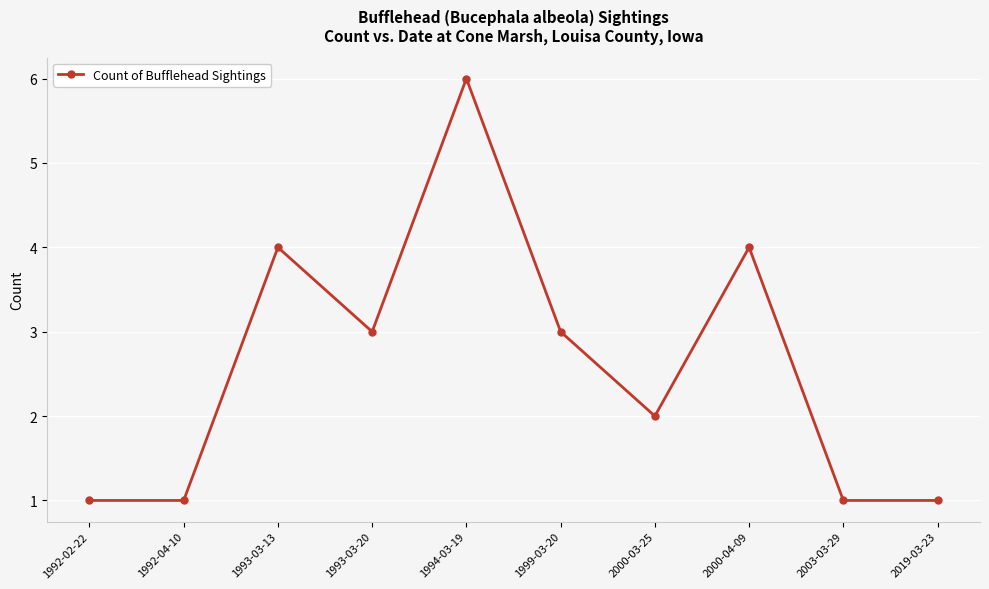

What is the approximate value at 2019-03-23?

1